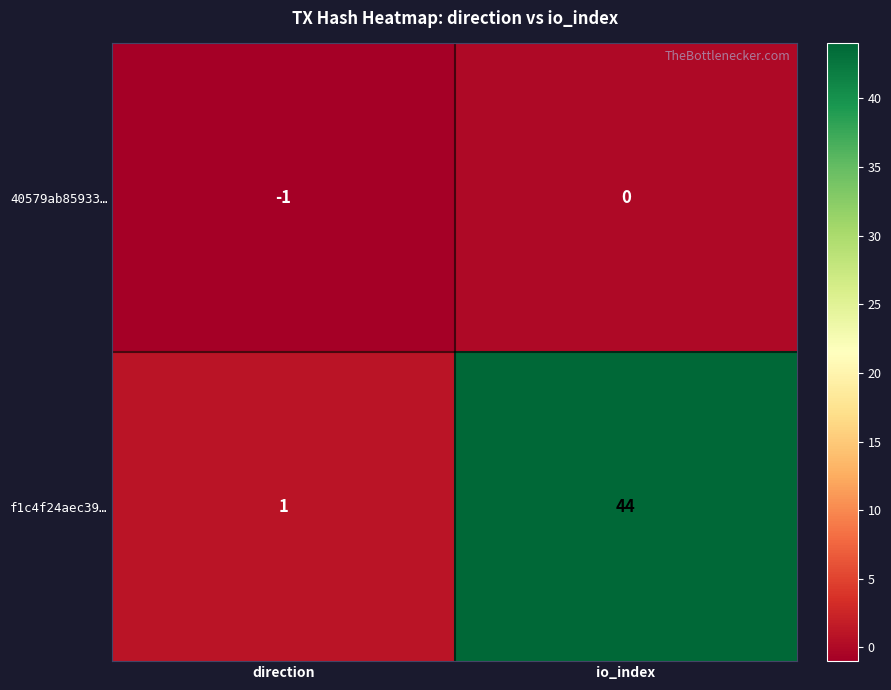

Which label corresponds to the largest value in the chart?

io_index